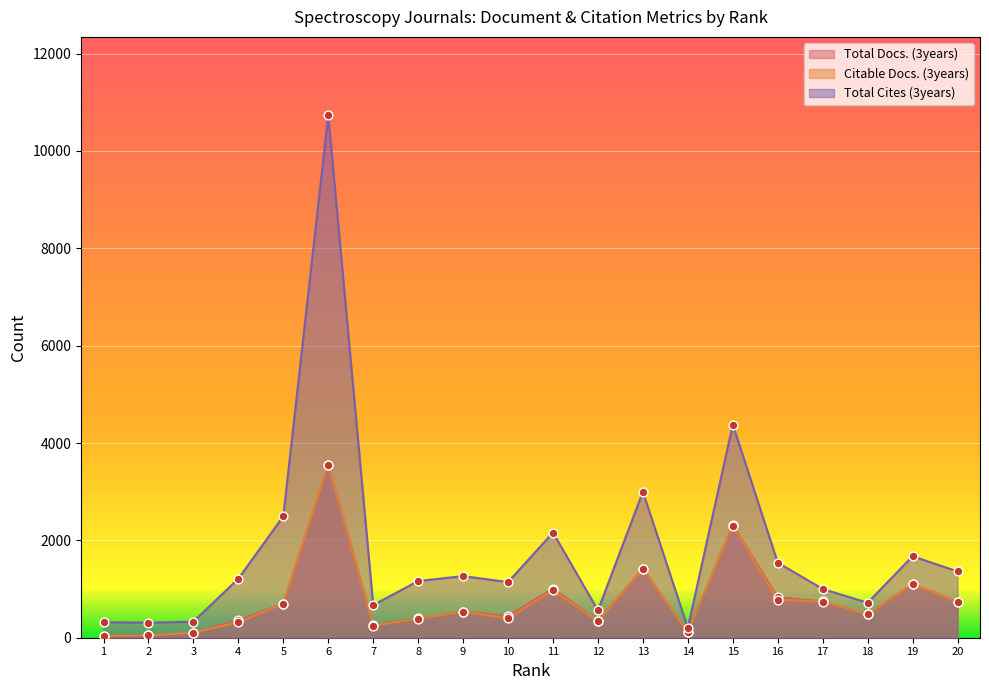

Which series reaches the minimum Y coordinate?

Total Docs. (3years)